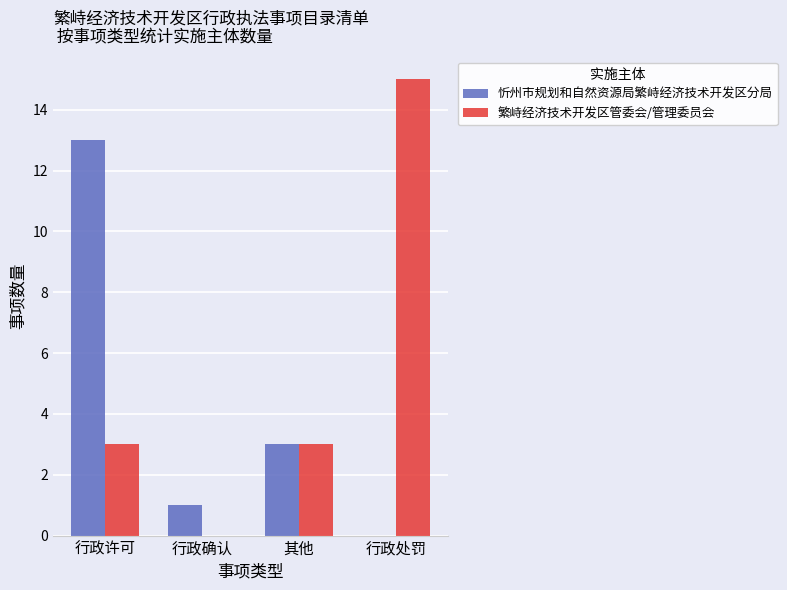

How many positive values does the 繁峙经济技术开发区管委会/管理委员会 series have?

3